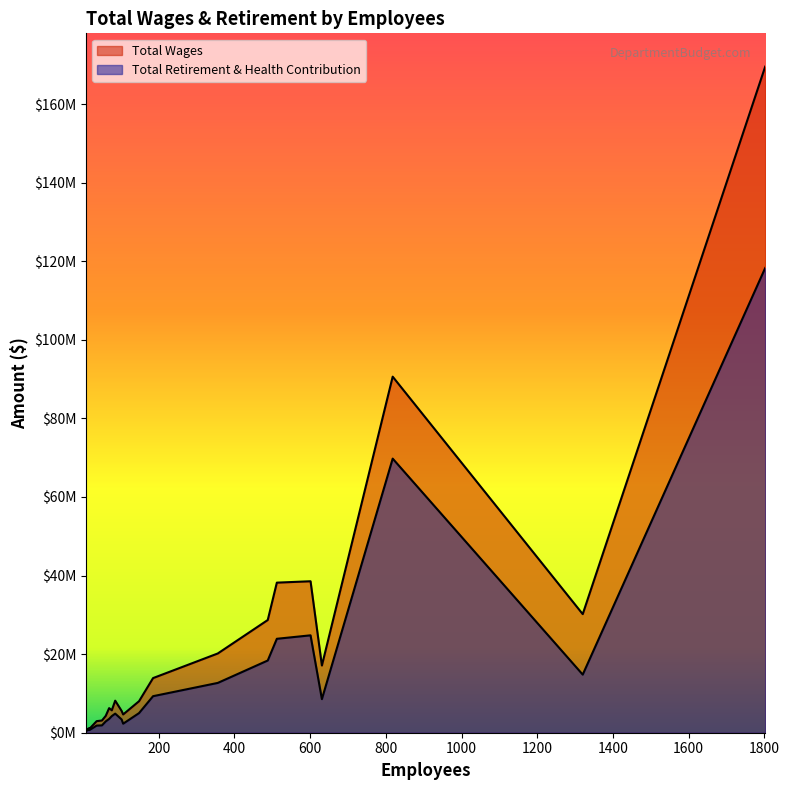

What is the sum of all Total Retirement & Health Contribution values?

332168128